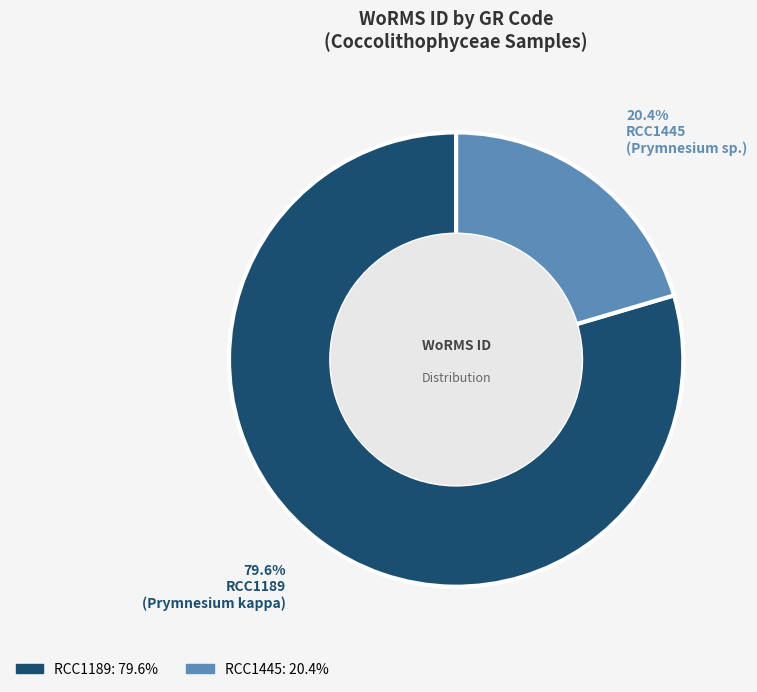

How many slices are in this pie chart?

2